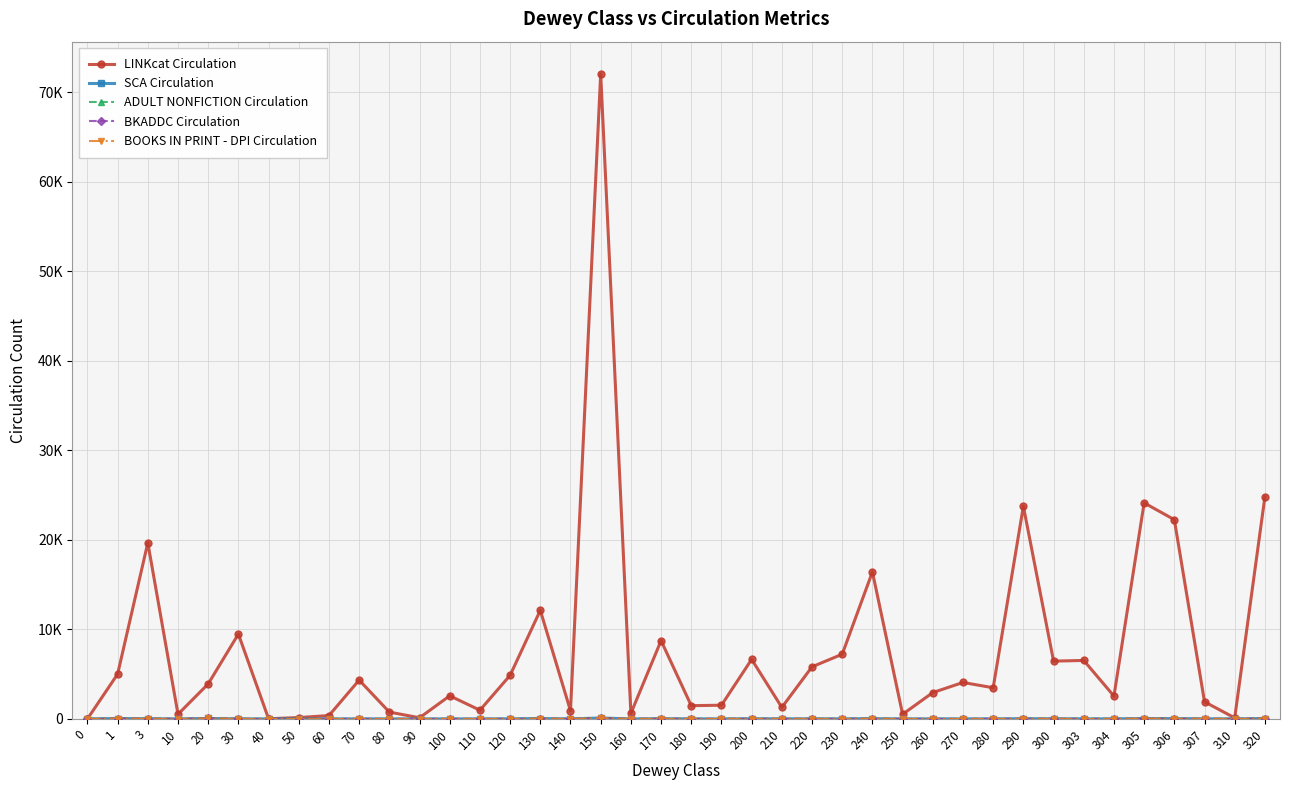

Does the chart have visible grid lines?

Yes